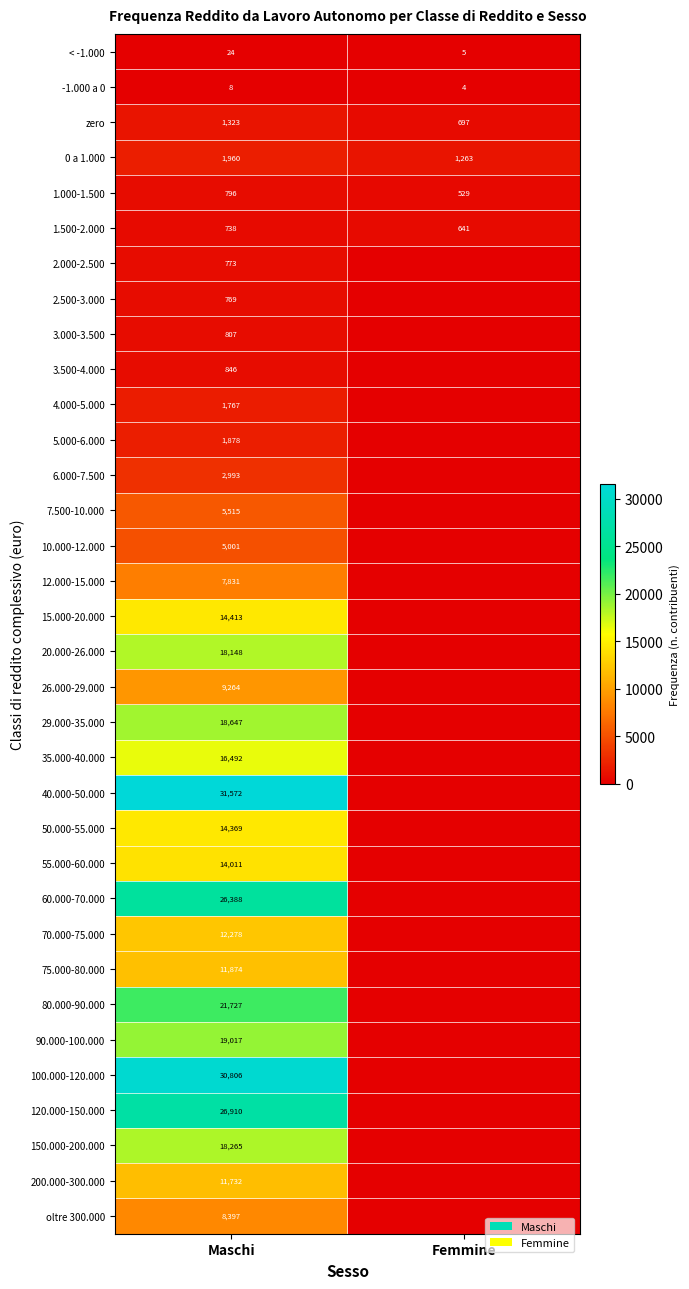

Which category has the highest value in the < -1.000 series?

Maschi